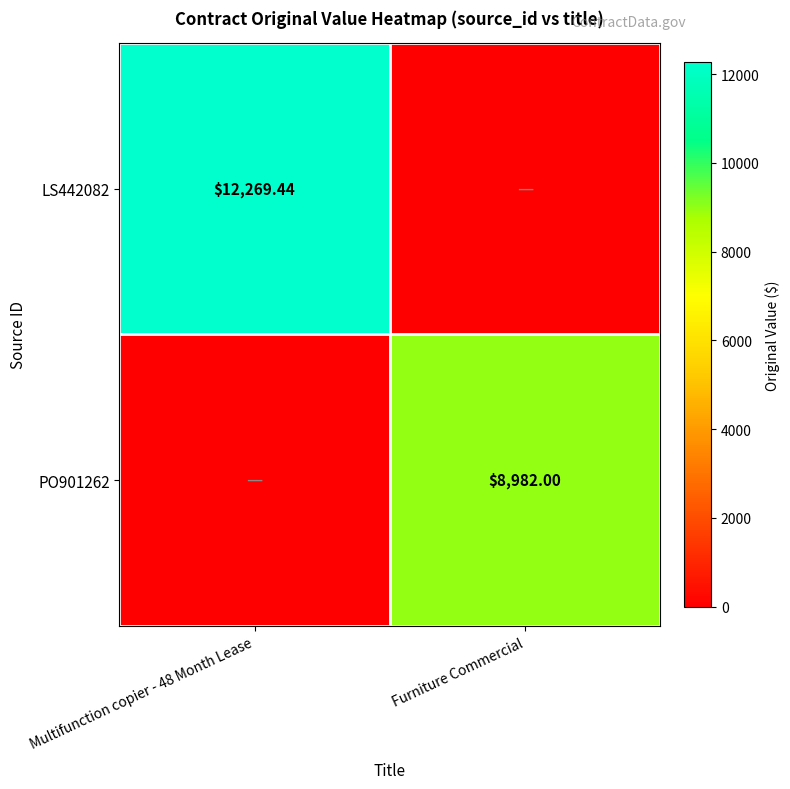

How many series are shown in this chart?

2